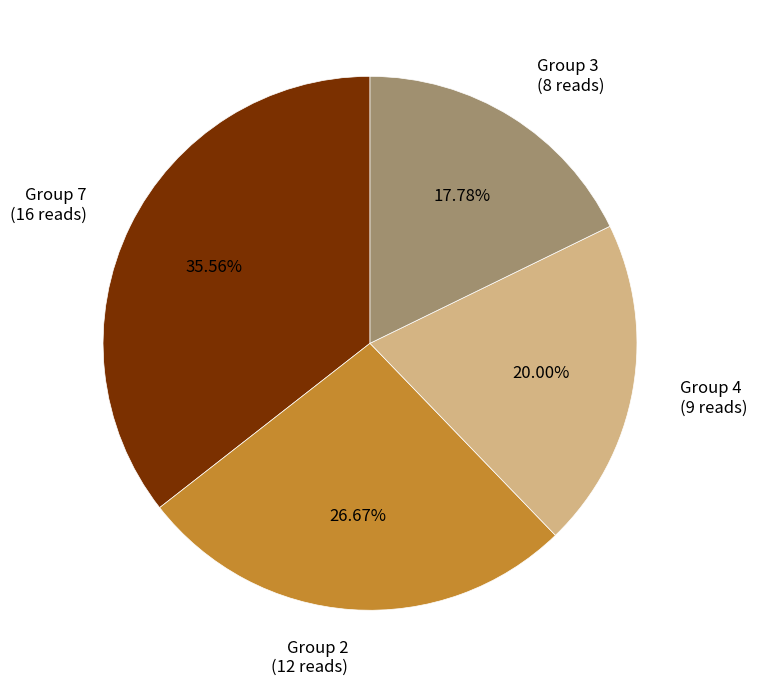

Which slice is the largest?

Group 7 (16 reads)